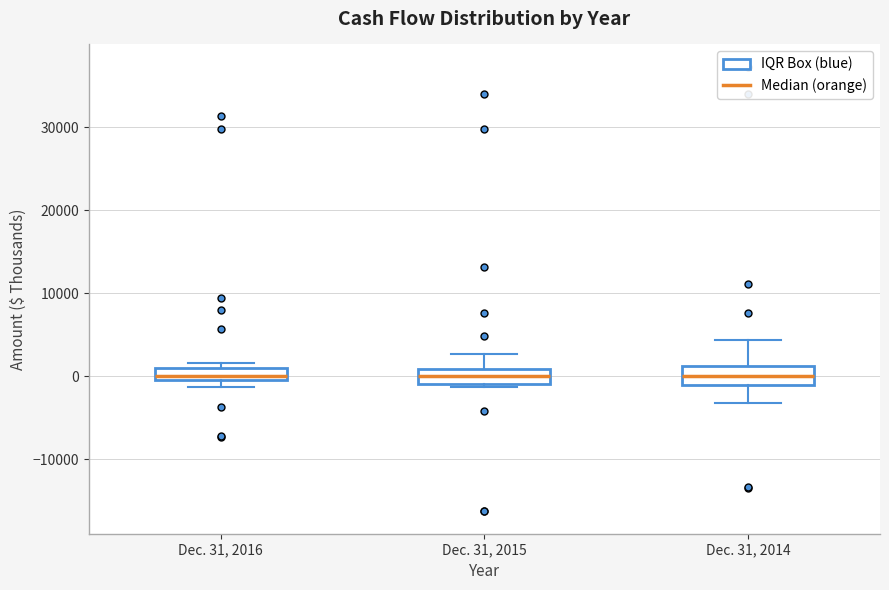

Where is the lower edge of the box for Dec. 31, 2014 on the y-axis? The values are not printed on the chart, so give them approximately, as read against the axis.

-1000